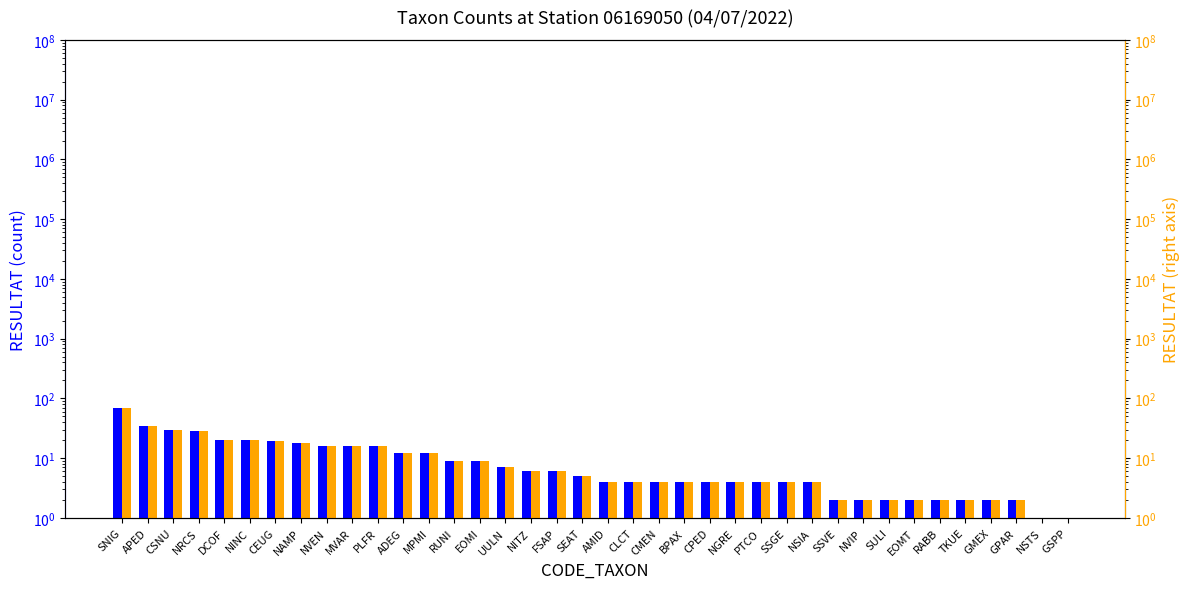

At which label does RESULTAT (left) reach its peak?

SNIG